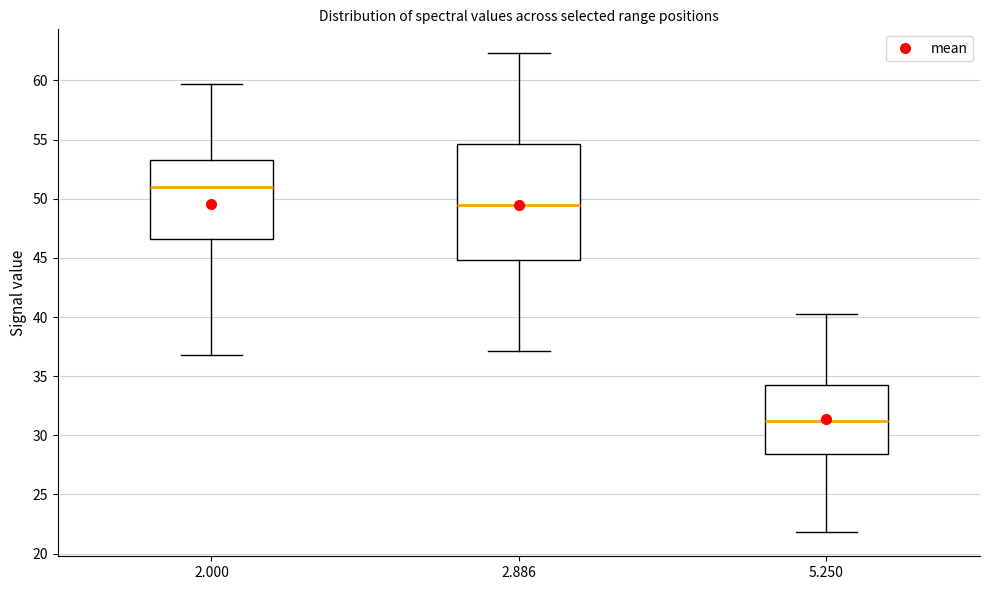

Comparing the boxes themselves (not the whiskers), which one is the tallest?

2.886